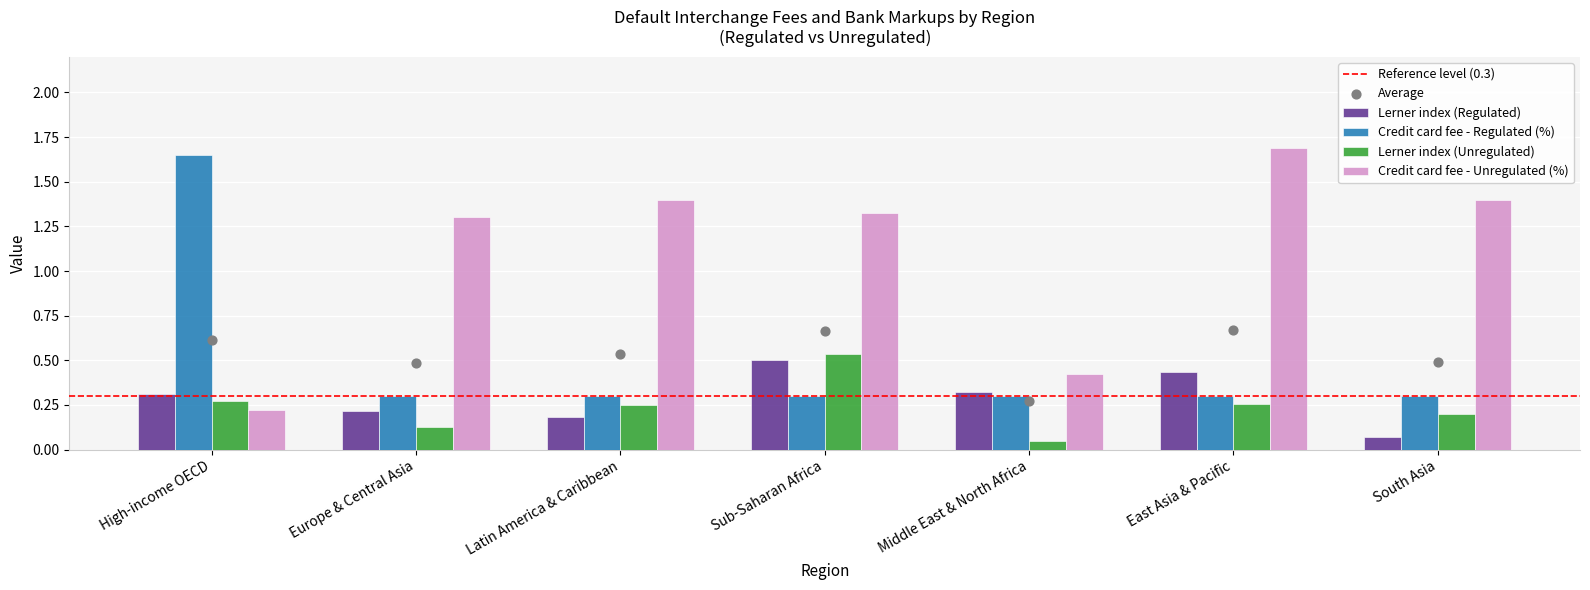

Which series has the largest total across all categories?

Credit card fee - Unregulated (%)